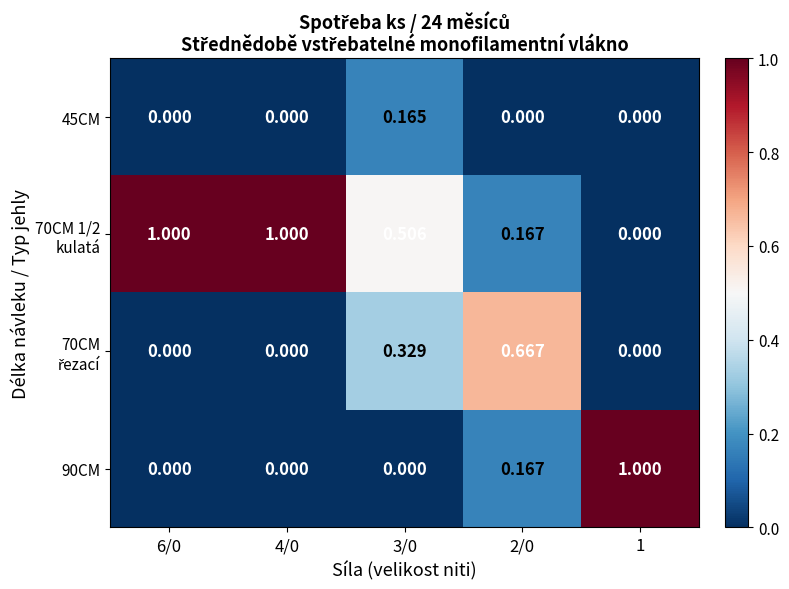

Which category has the highest value across all series?

6/0